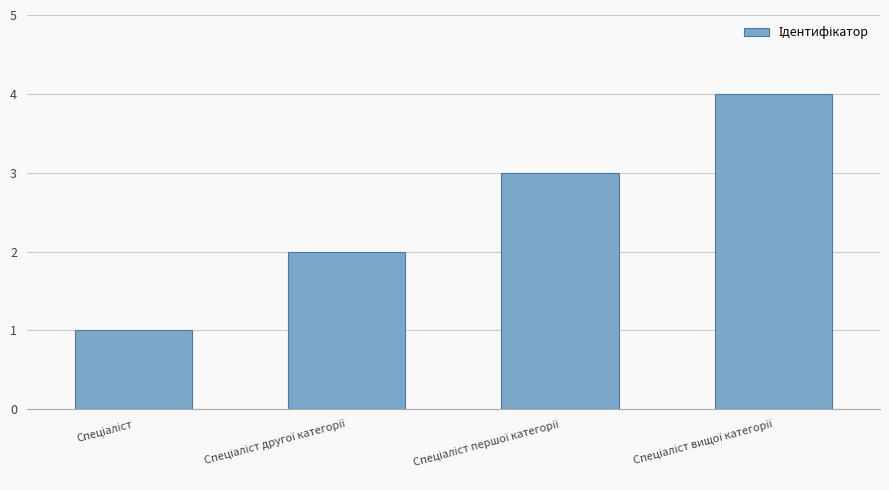

What is the maximum value shown in the chart?

4